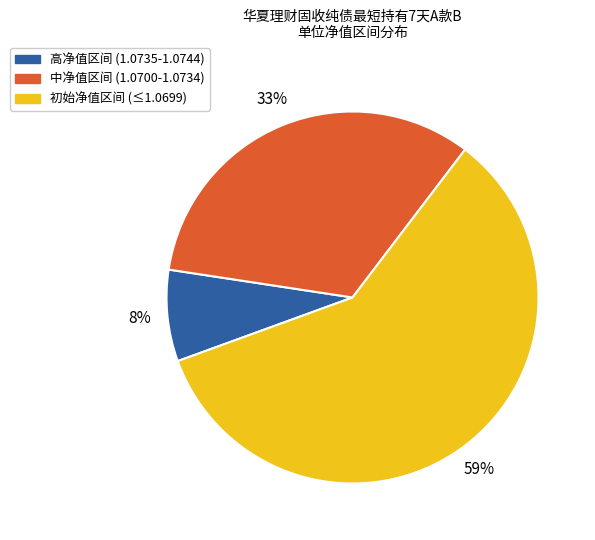

Does any single category account for the majority?

Yes